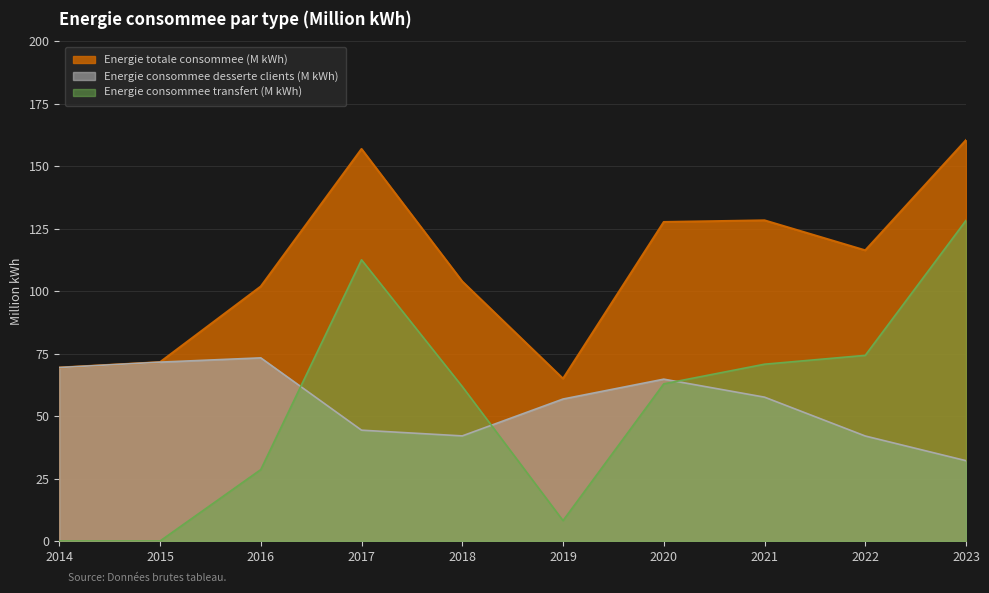

At how many categories does at least one series exceed 60?

10